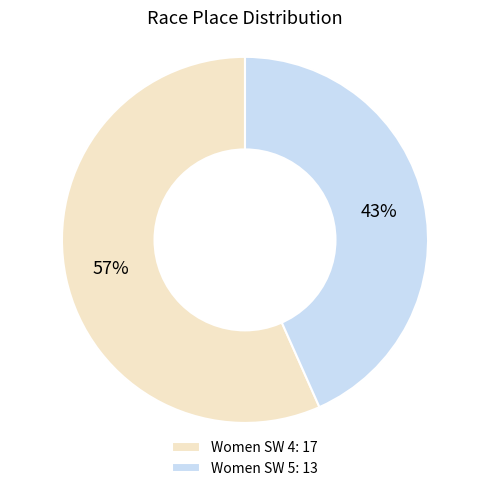

Which category has the smallest portion of the pie?

Women SW 5